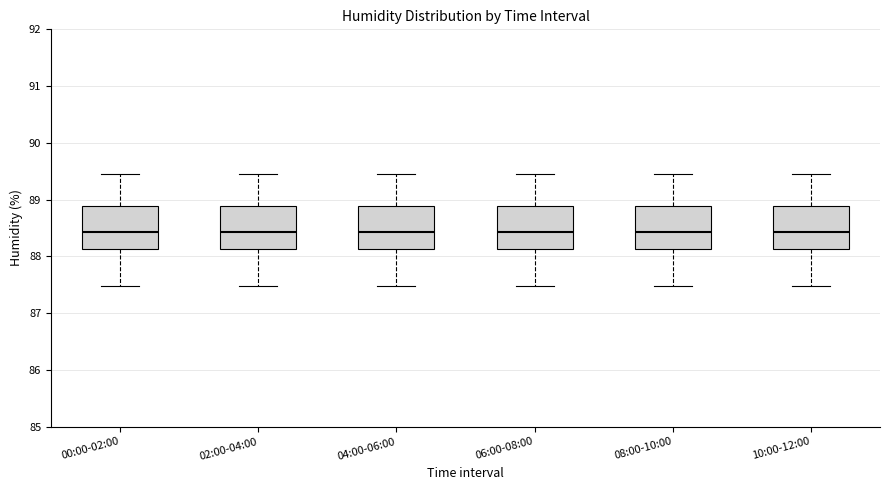

Where does the upper whisker of the box for 08:00-10:00 end on the y-axis? The values are not printed on the chart, so give them approximately, as read against the axis.

89.5